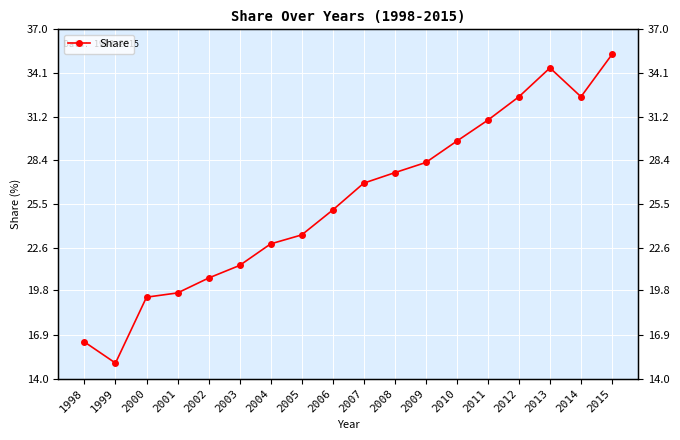

What is the difference between the values at 2015 and 1999?

20.3